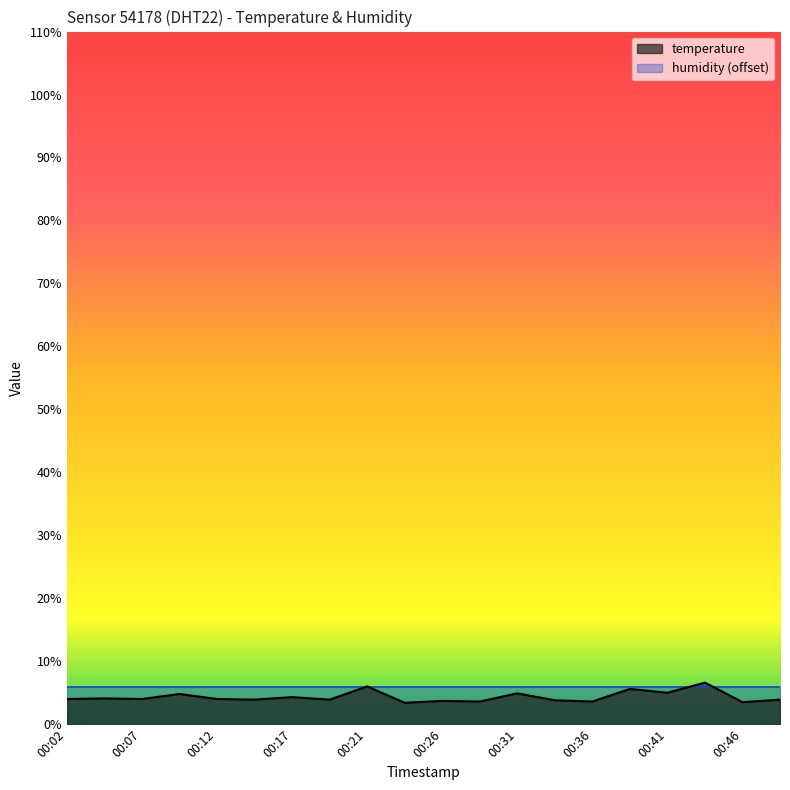

Rank the categories by value from lowest to highest.

00:24, 00:46, 00:29, 00:36, 00:26, 00:34, 00:14, 00:19, 00:48, 00:02, 00:07, 00:12, 00:04, 00:17, 00:09, 00:31, 00:41, 00:38, 00:21, 00:43